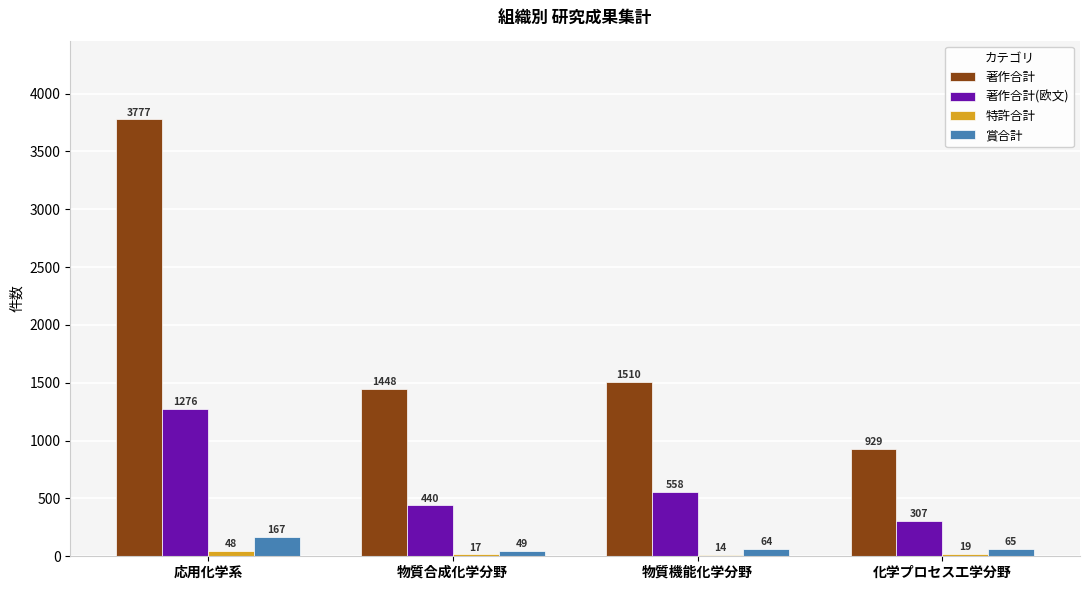

How many categories are shown in the chart?

4